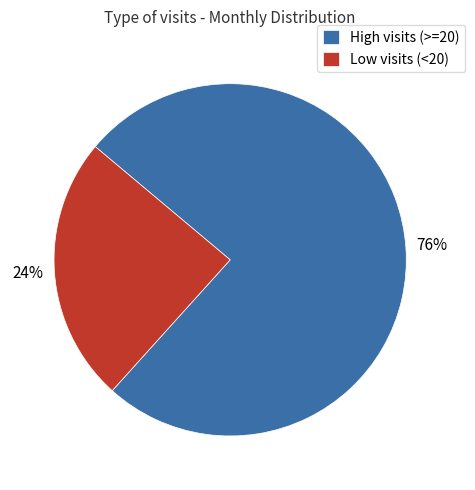

Count the number of slices in the pie.

2